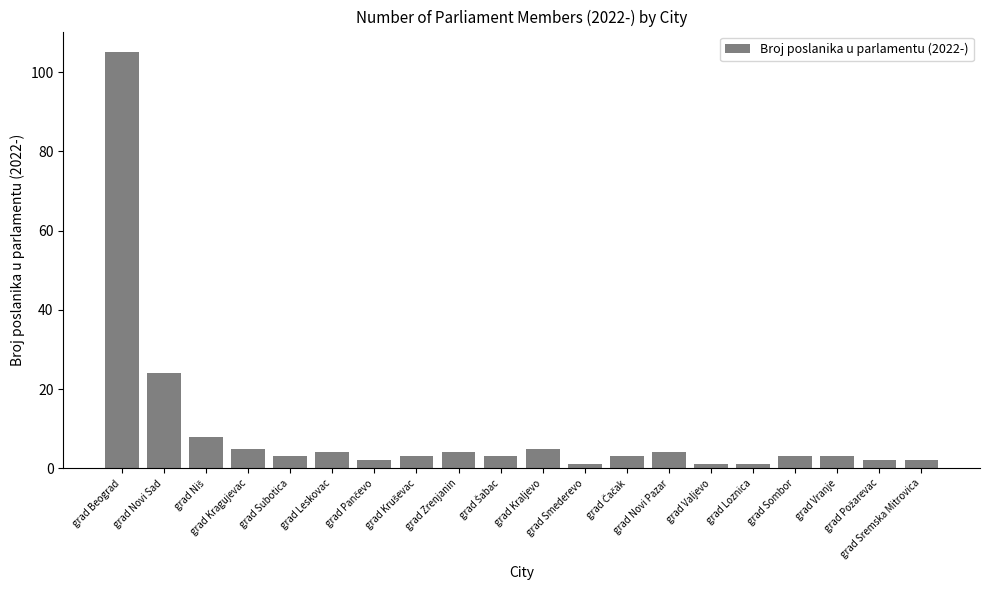

What is the difference between the maximum and second lowest values?

104